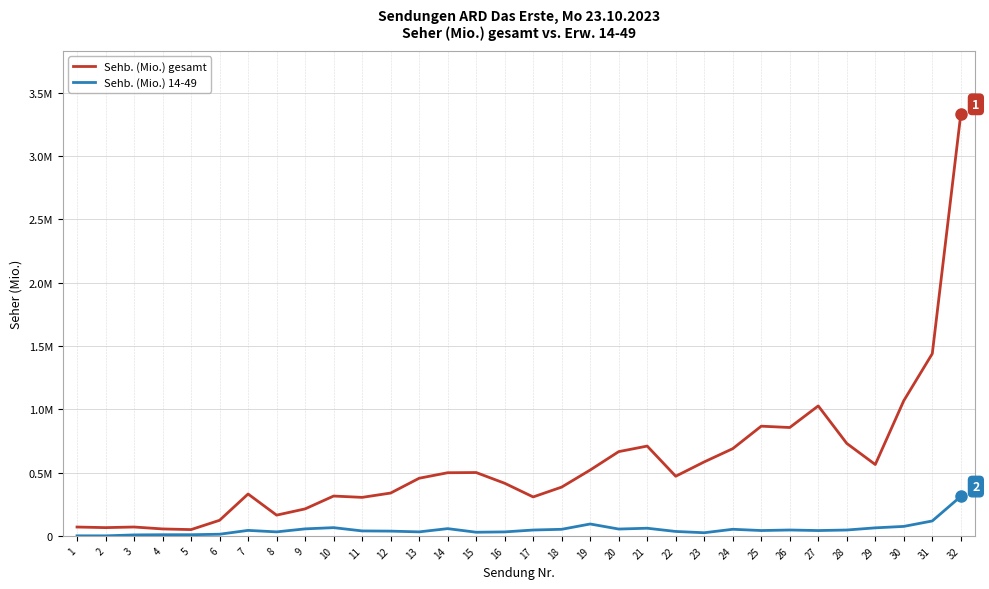

What is the greatest value displayed?

3.3